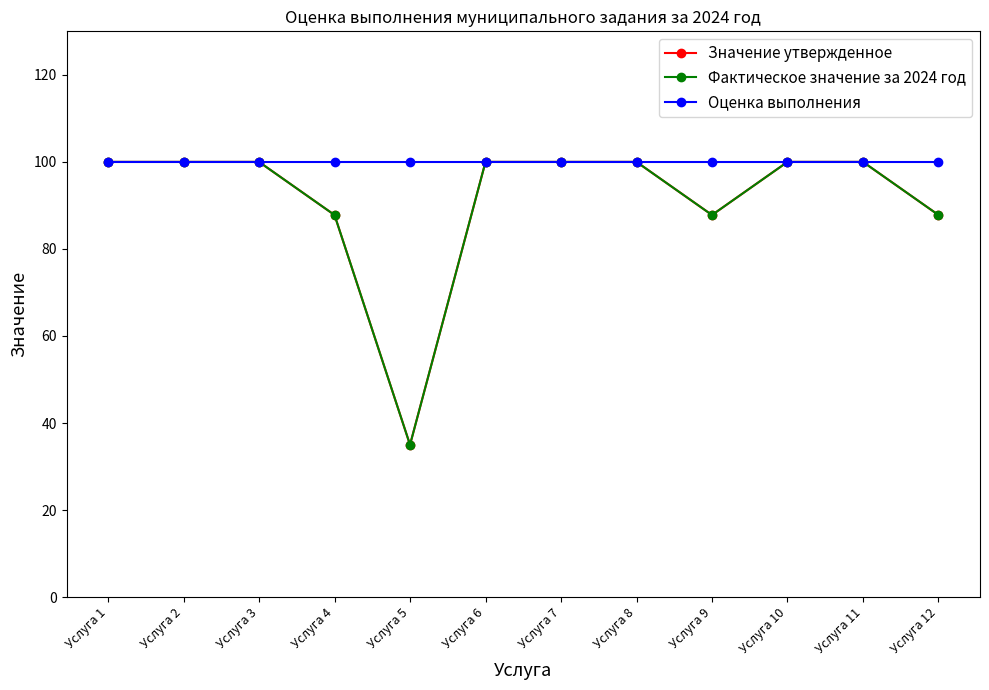

Does the chart display data point markers on the line(s)?

Yes